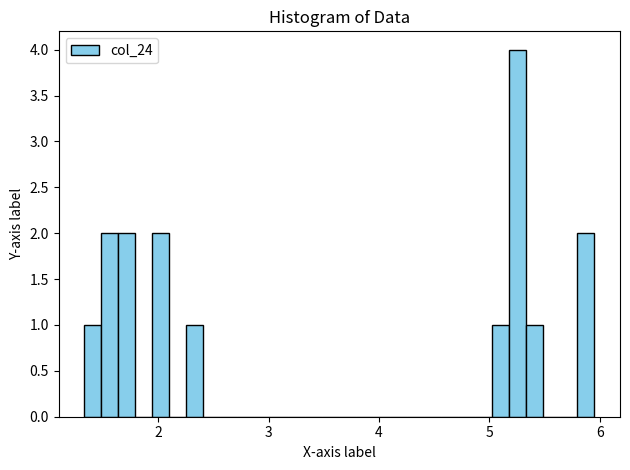

Around what value on the x-axis is the tallest bar? Give the approximate position of its centre, as read against the axis.

5.3